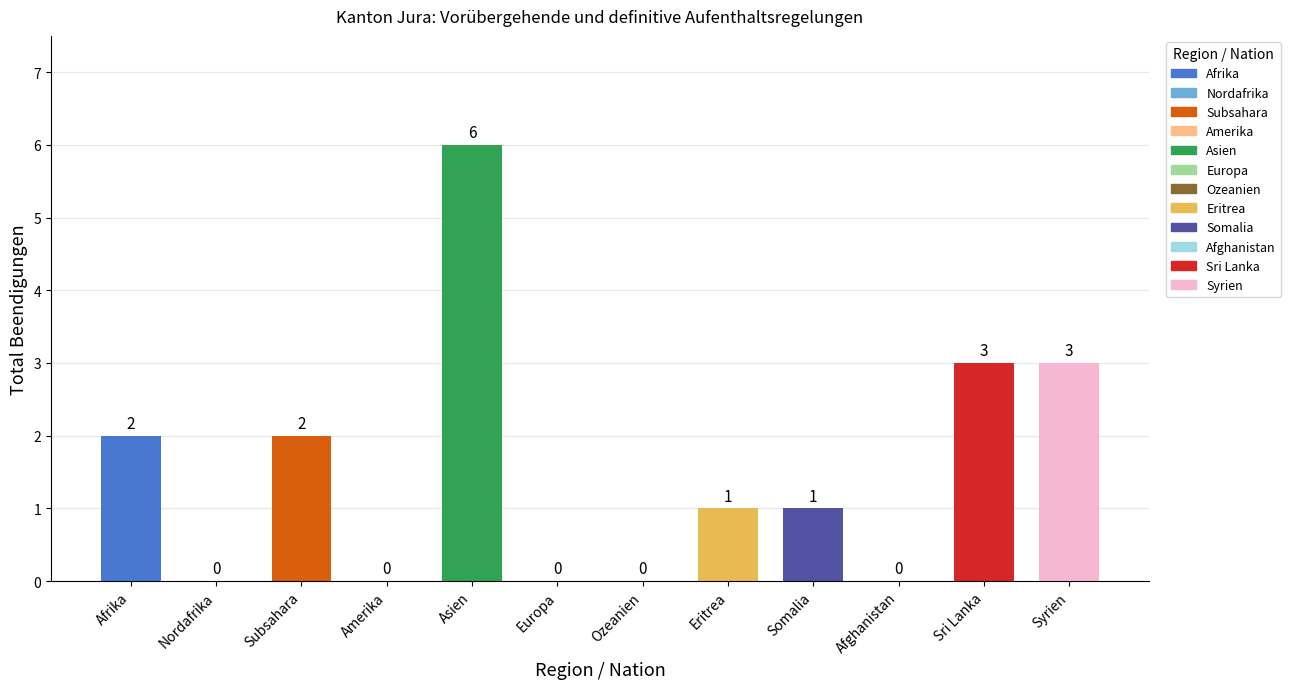

Reading left to right, what are all the values shown in this chart?

Afrika=2	Nordafrika=0	Subsahara=2	Amerika=0	Asien=6	Europa=0	Ozeanien=0	Eritrea=1	Somalia=1	Afghanistan=0	Sri Lanka=3	Syrien=3